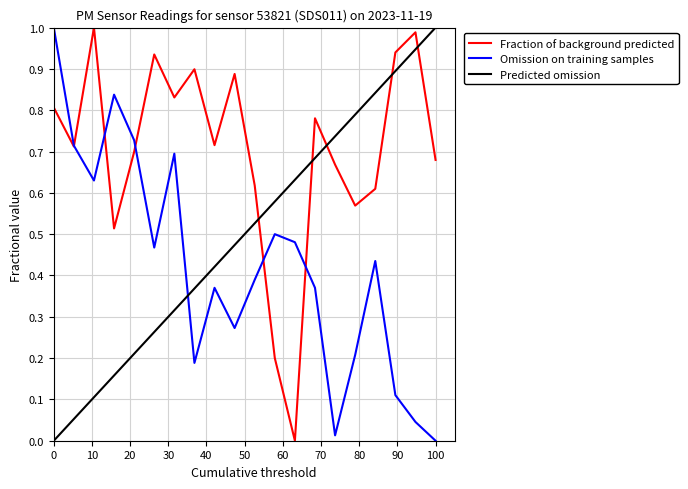

How many times do Predicted omission and Omission on training samples cross each other?

1